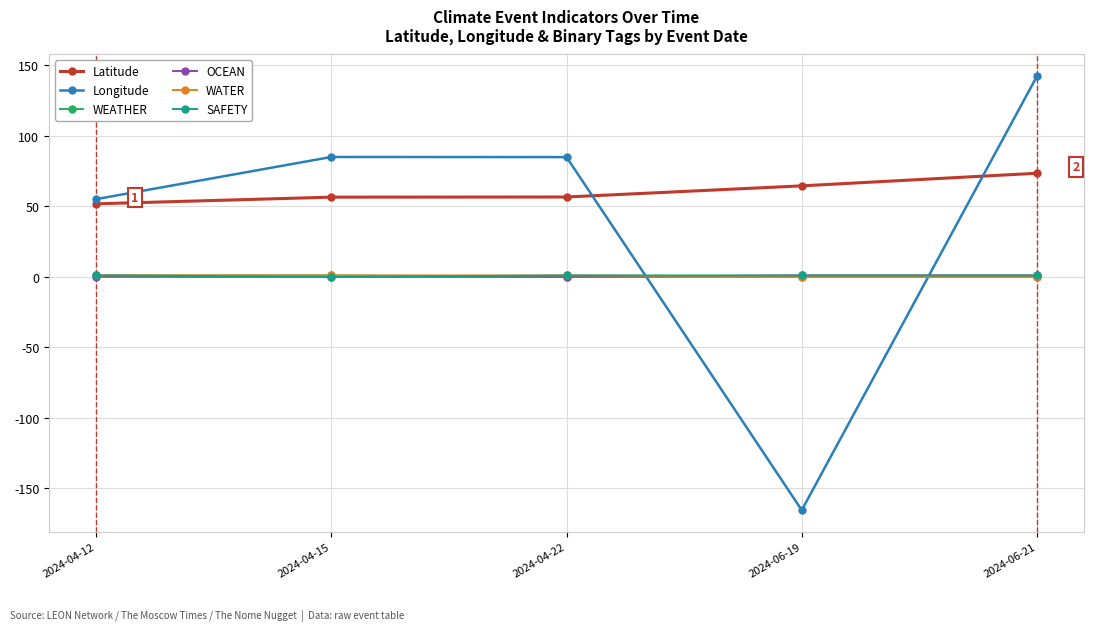

Which series has the widest spread of values?

Longitude